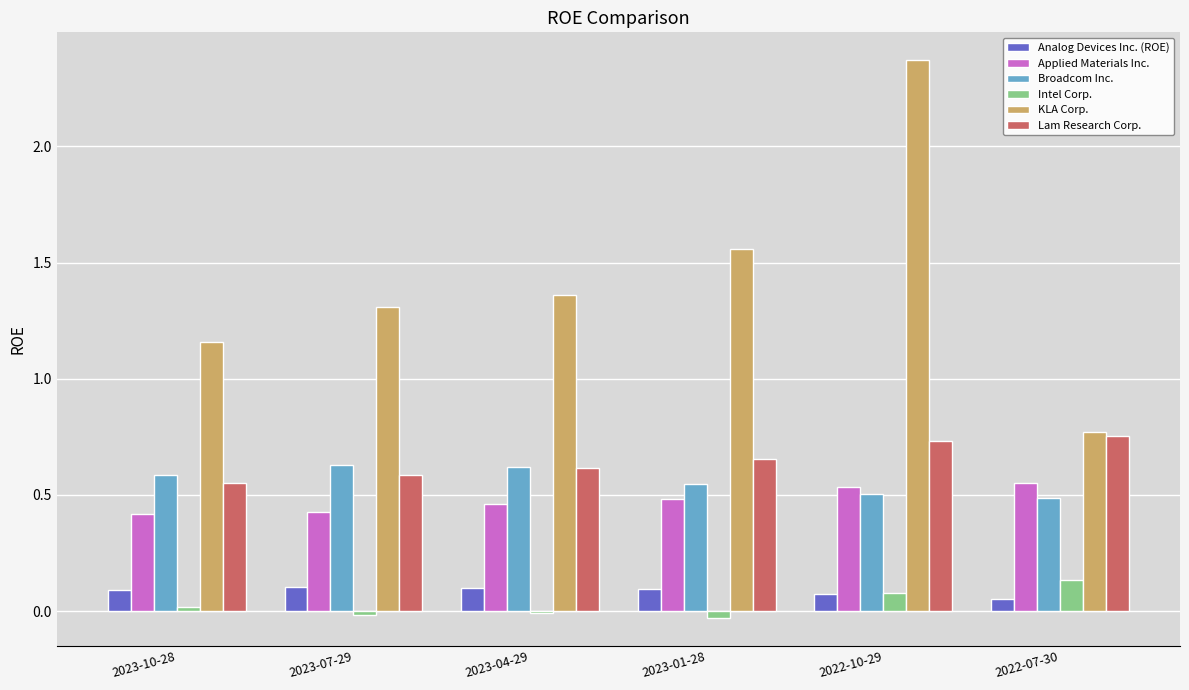

At which category is the sum across all series the highest?

2022-10-29